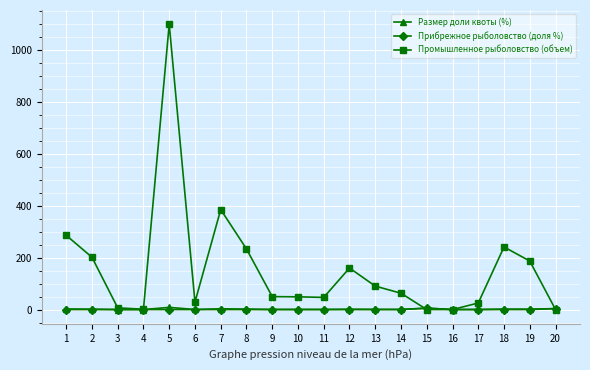

How many data points in Размер доли квоты (%) are above 1?

10